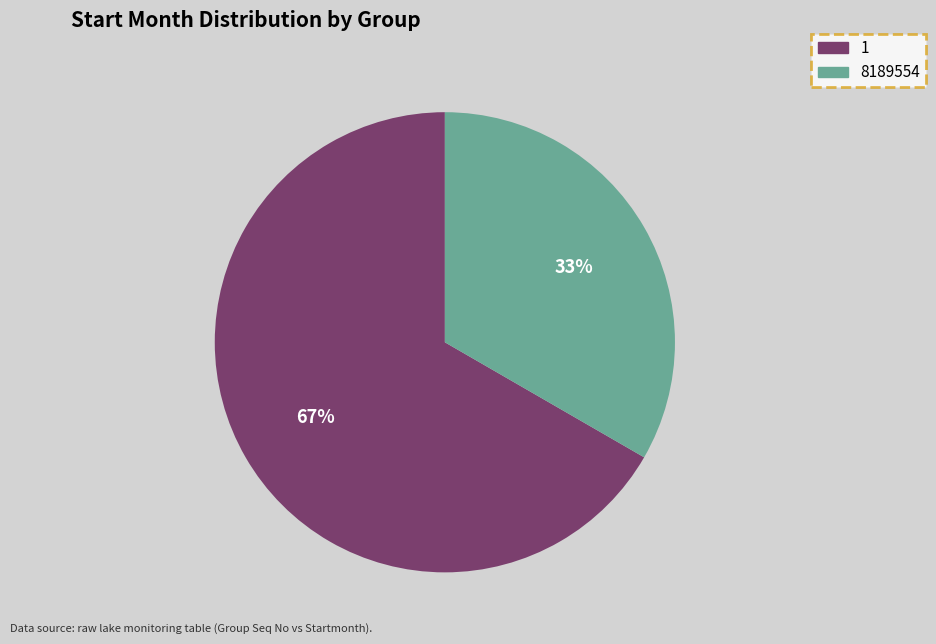

Rank the categories by value from lowest to highest.

8189554, 1